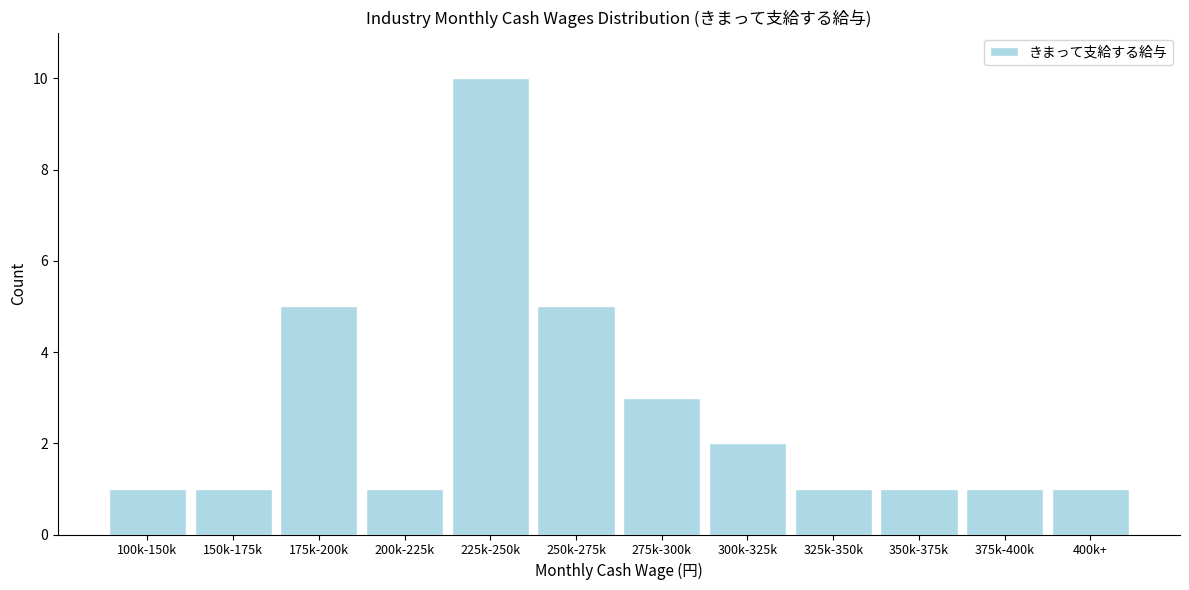

Reading right to left, extract all data points from this chart.

400k+=1	375k-400k=1	350k-375k=1	325k-350k=1	300k-325k=2	275k-300k=3	250k-275k=5	225k-250k=10	200k-225k=1	175k-200k=5	150k-175k=1	100k-150k=1